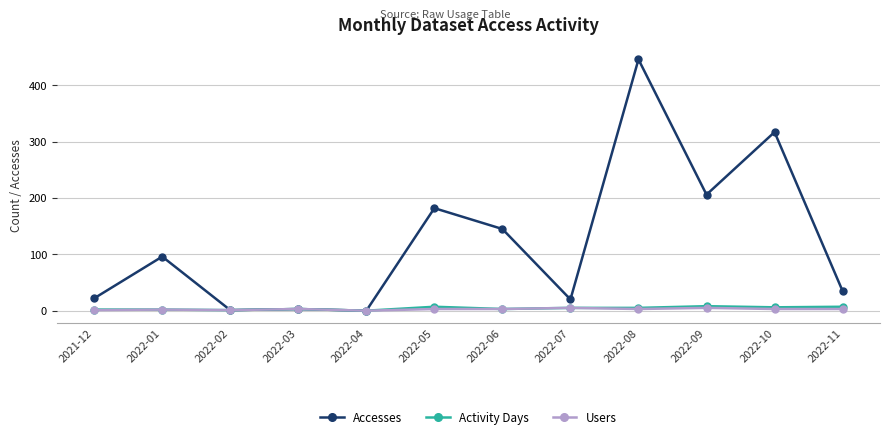

At which category is the sum across all series the highest?

2022-08